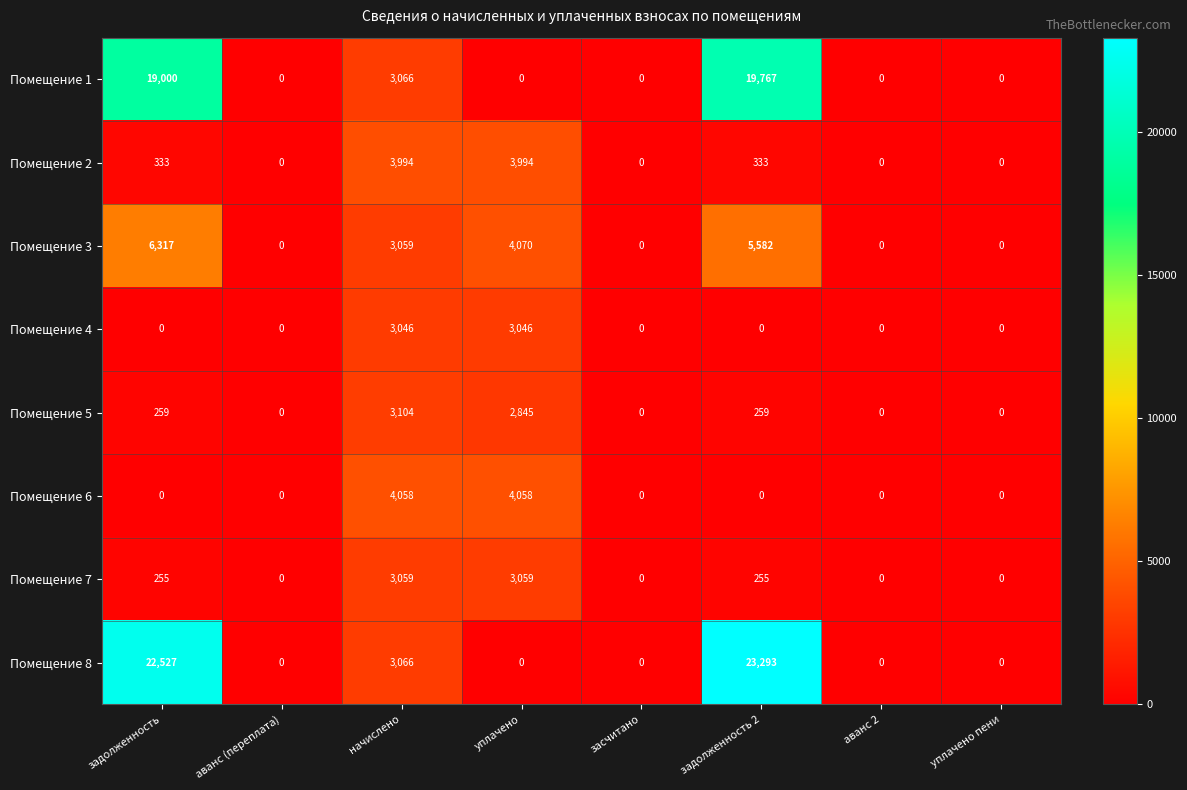

At which category is the sum across all series the highest?

задолженность 2